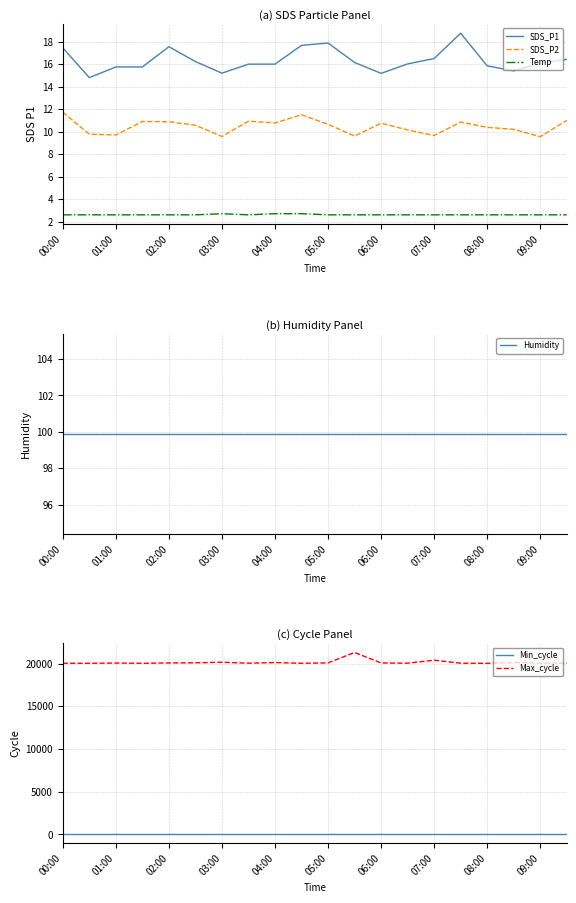

True or false: Min_cycle has a value of 28.0 at 13.

True